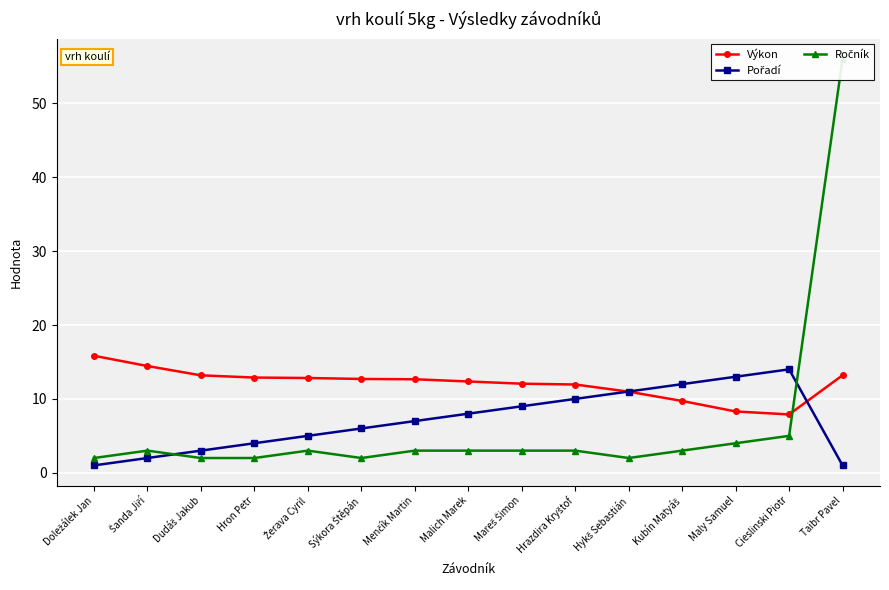

What position from the left is Žerava Cyril?

5